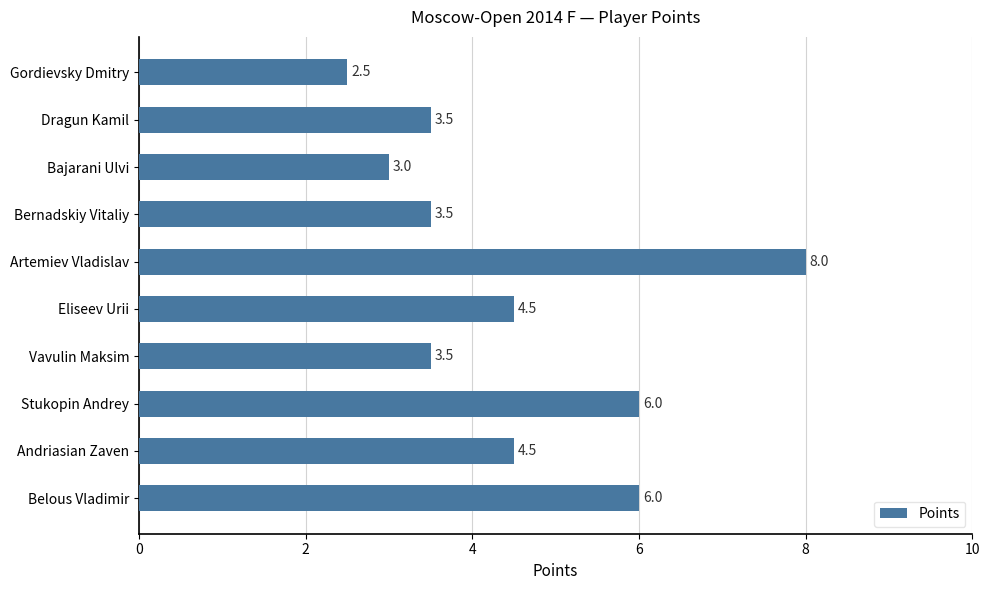

What is the value of the 5th bar from the top?

8.0